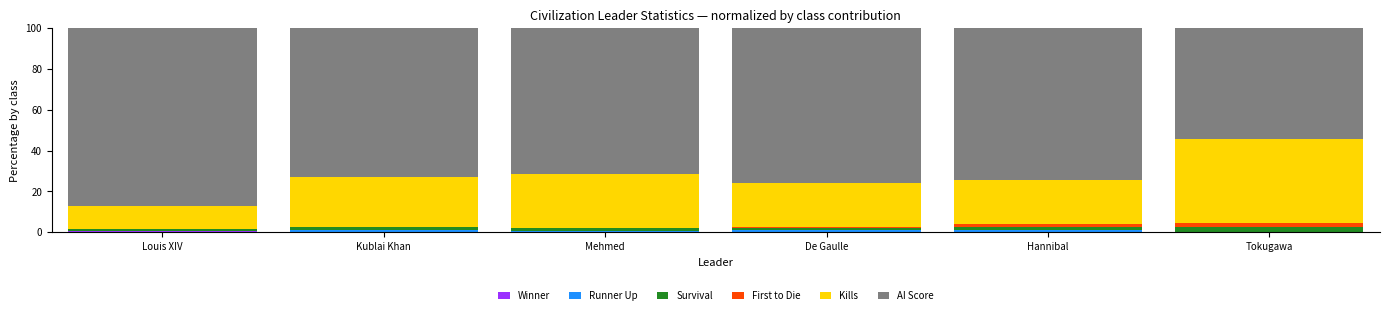

Read the Winner value at Hannibal.

0.2